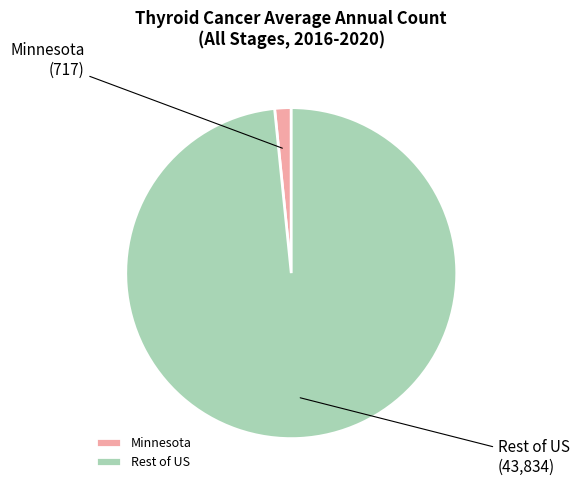

Is it true that Minnesota is 14% of the pie?

False